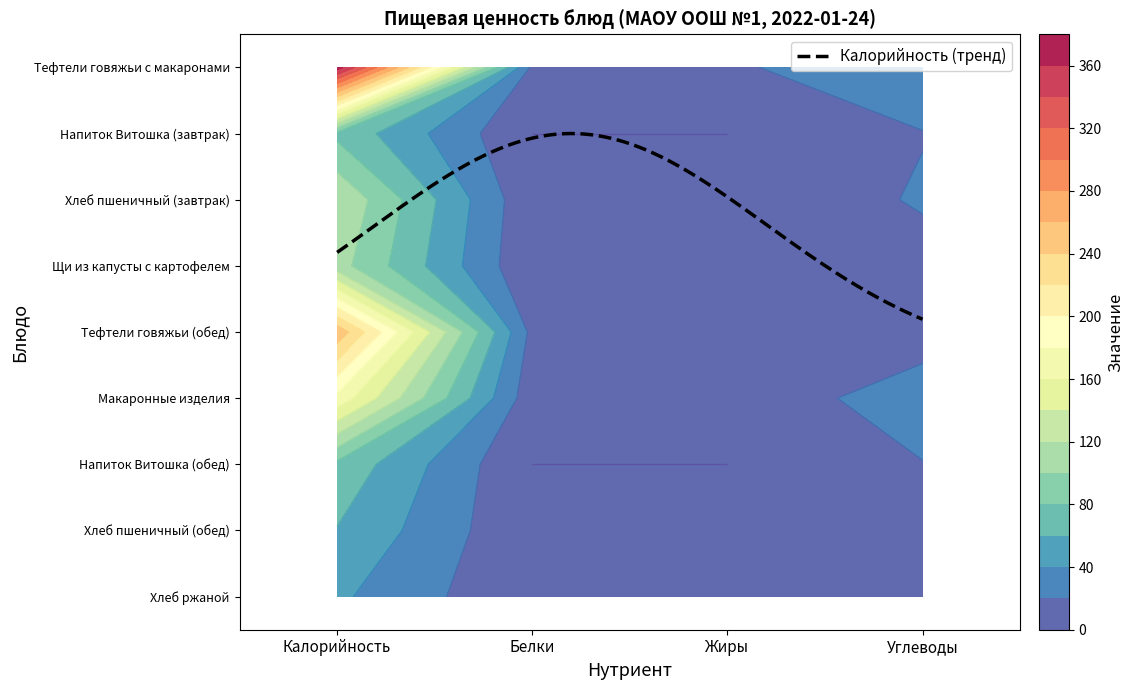

Which category has the highest value in the Тефтели из говядины (обед) series?

Калорийность